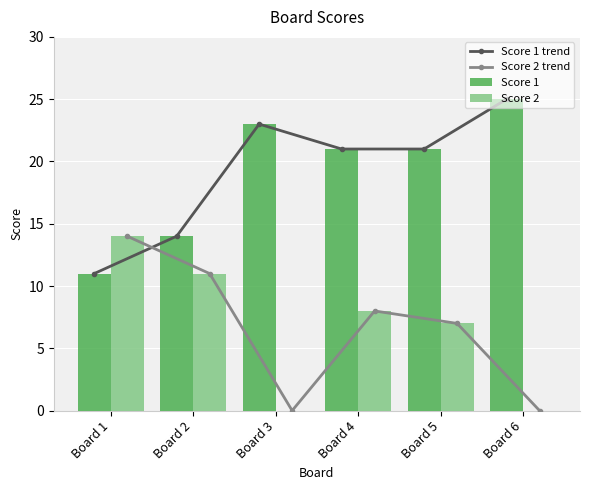

Rank the categories by Score 2 trend value from highest to lowest.

Board 1, Board 2, Board 4, Board 5, Board 3, Board 6